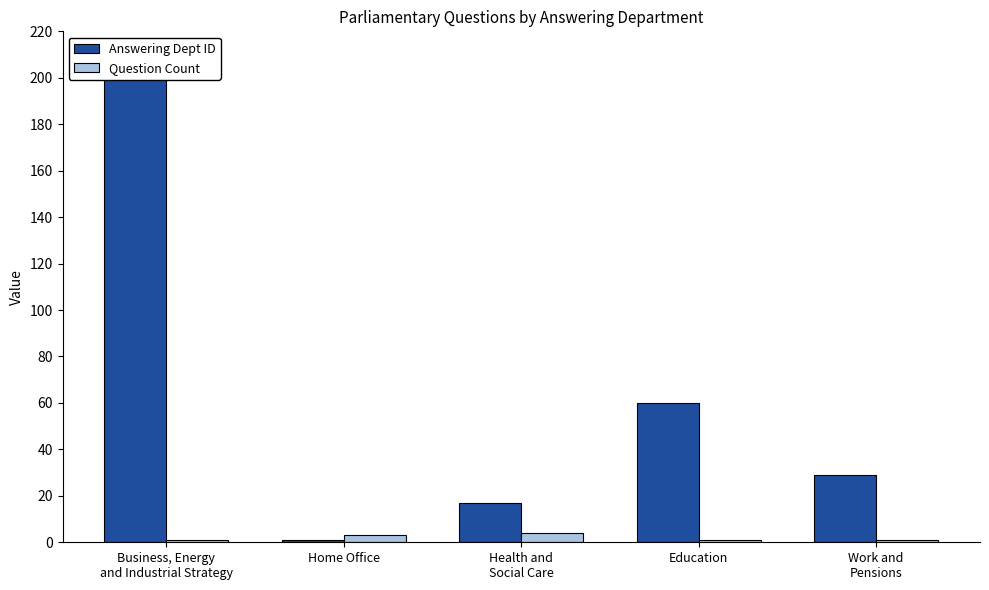

Count the Question Count values in the range 1 to 3.

4